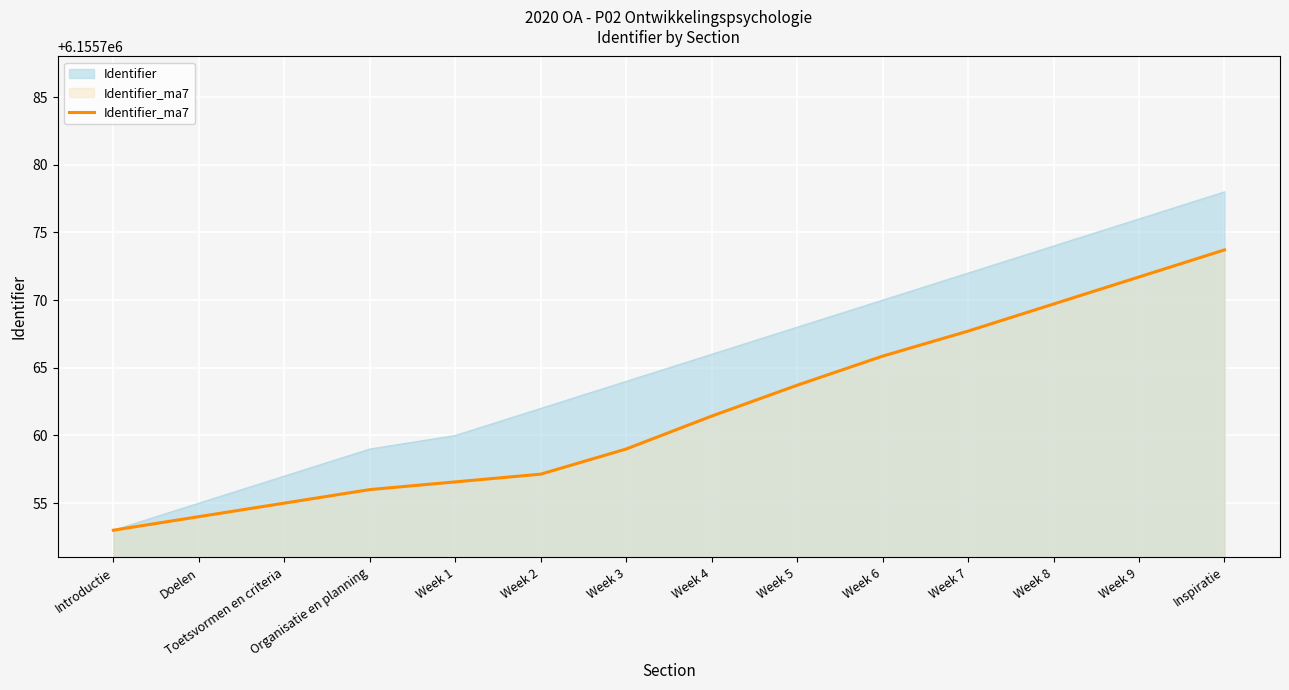

What is the smallest value displayed?

6155753.0